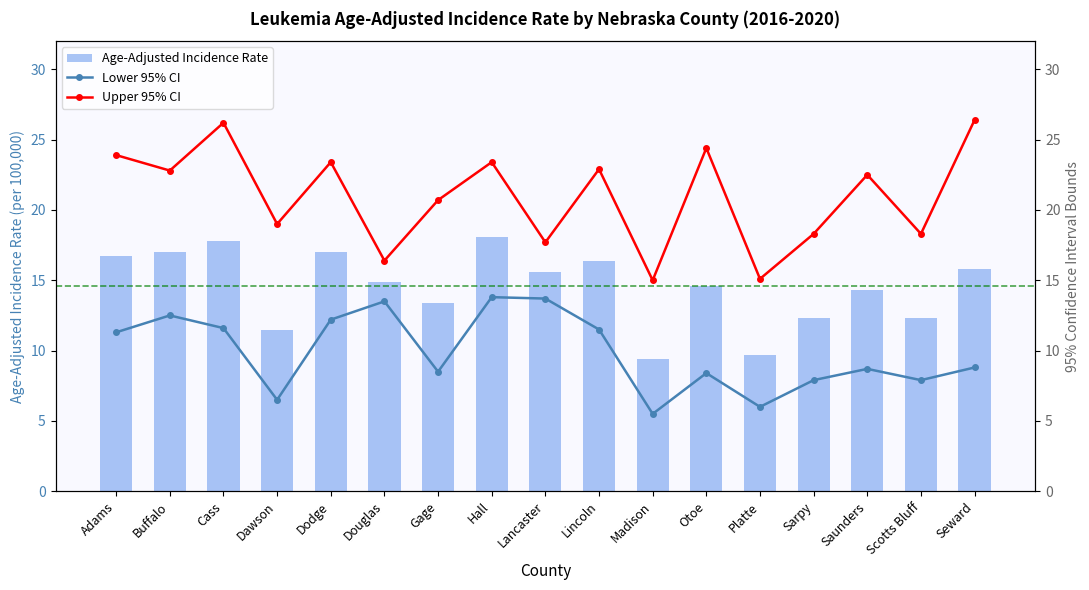

What is the average value of the Age-Adjusted Incidence Rate series?

14.5